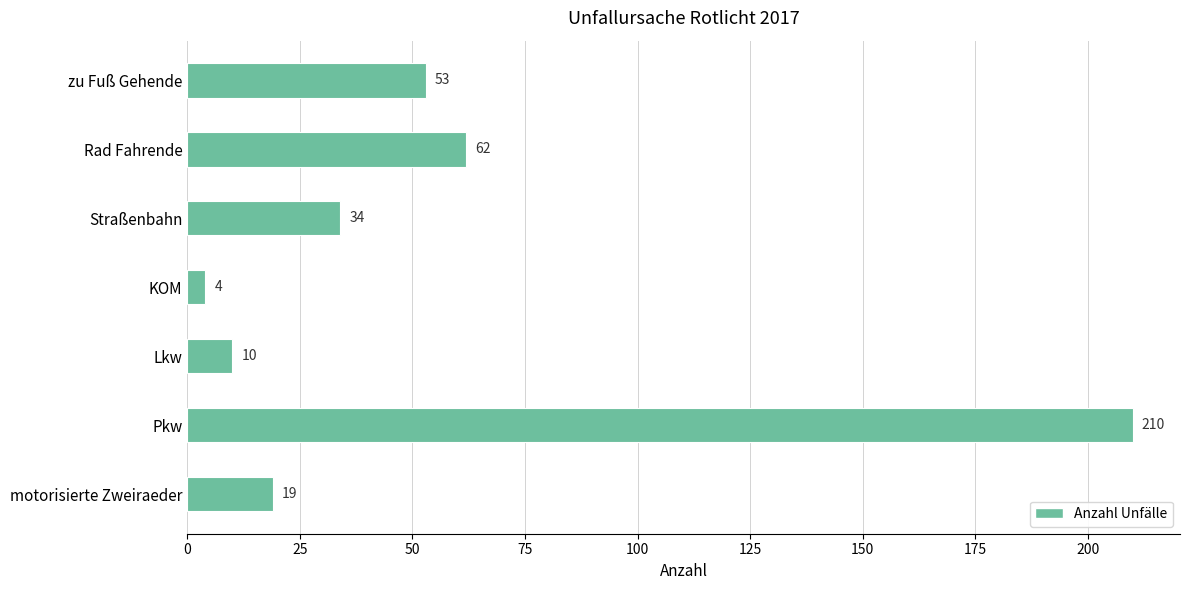

Which has a higher value, motorisierte Zweiraeder or Straßenbahn?

Straßenbahn